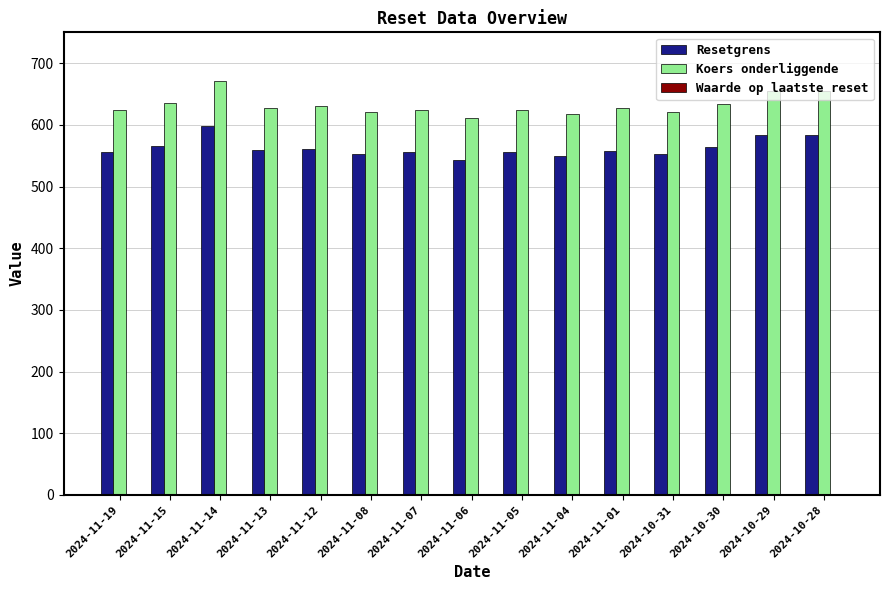

How many categories are shown in the chart?

15